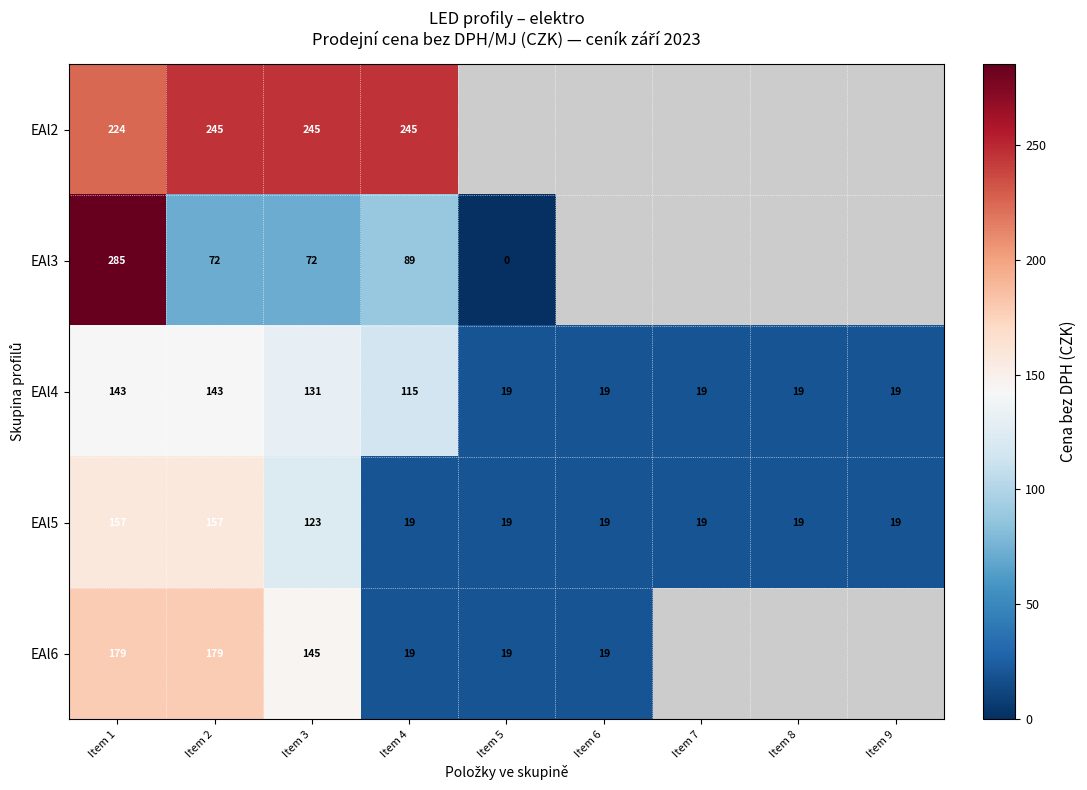

Is the value of EAl5 at Item 5 greater than the value of EAl4 at Item 1?

No